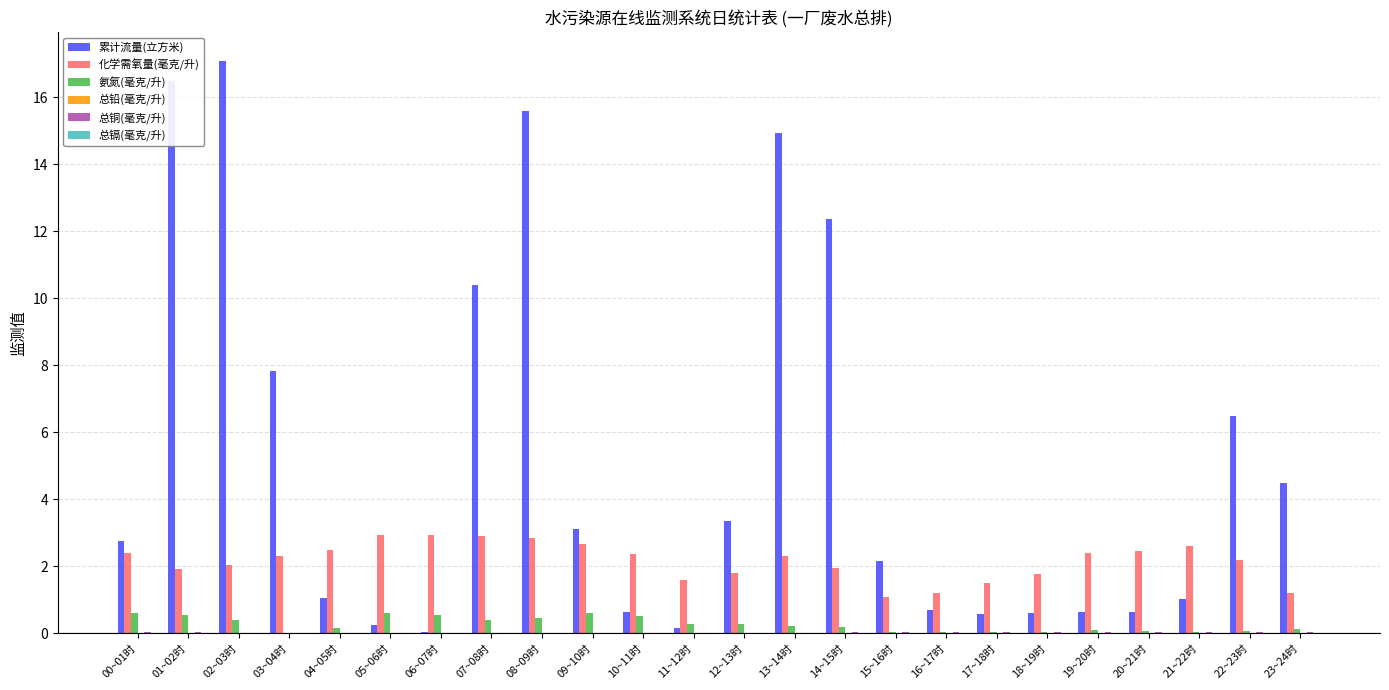

What is the average value of the 氨氮(毫克/升) series?

0.3